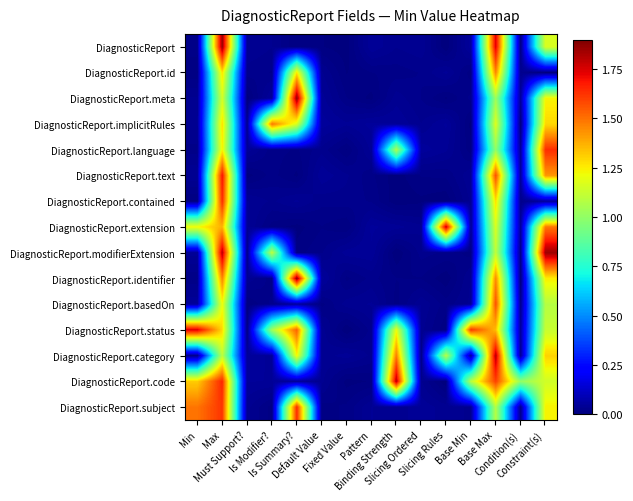

Between Is Summary? and Pattern, which series saw the biggest shift?

DiagnosticReport.meta